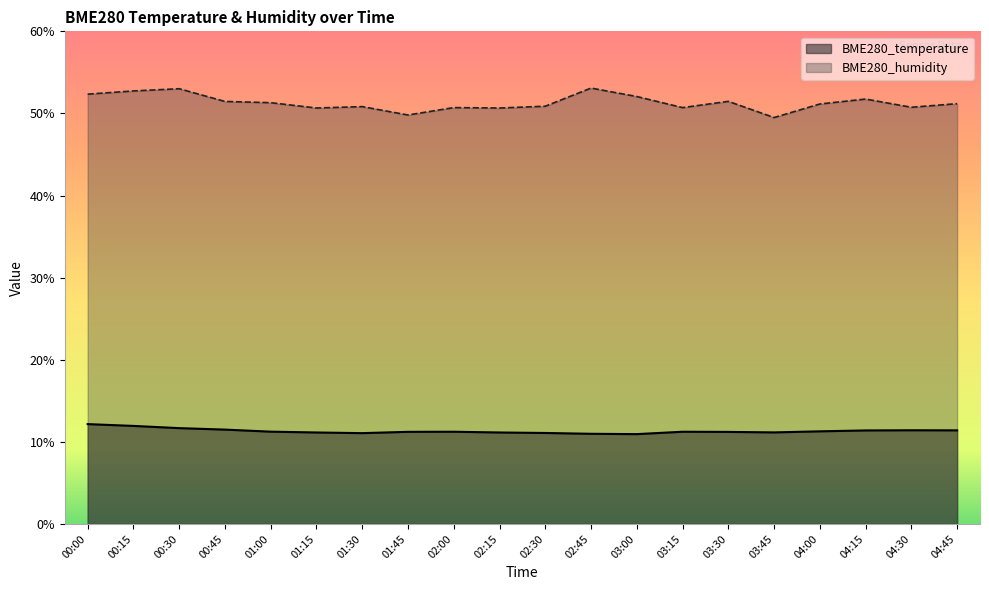

What is the spread (max minus min) of values at 03:00?

41.1